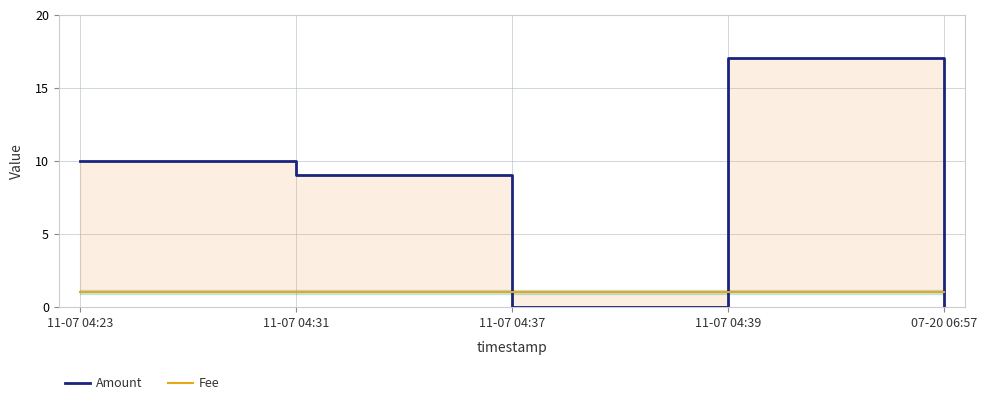

What is the minimum value for Fee?

1